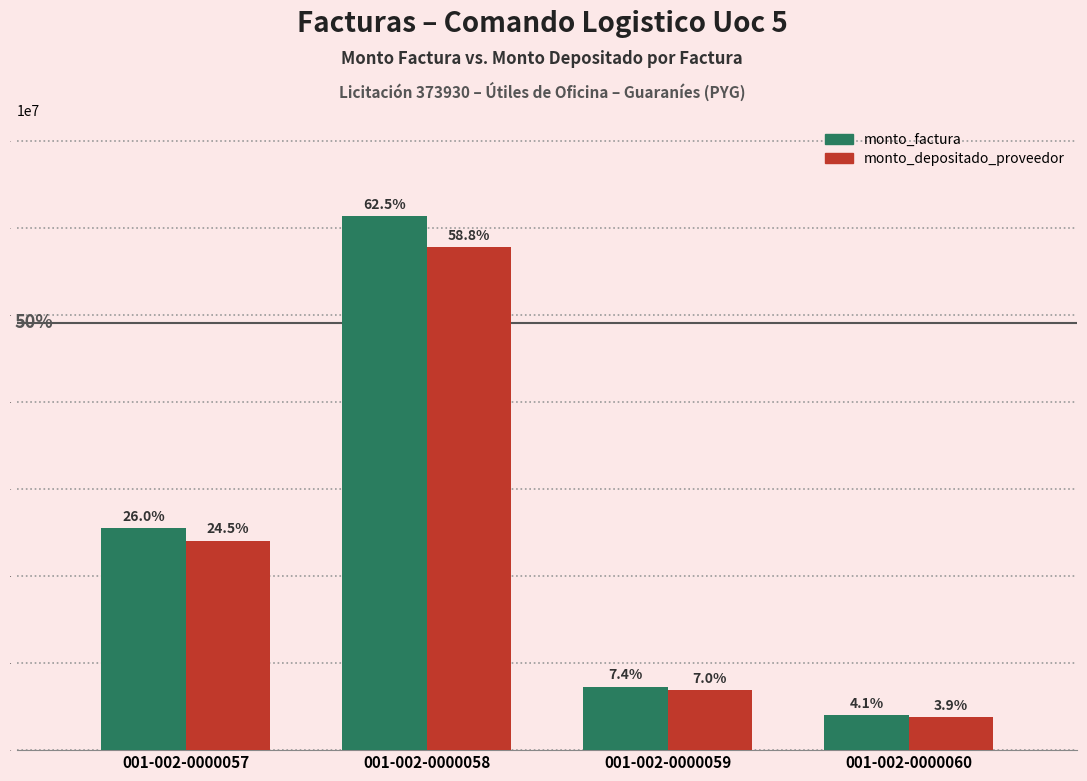

How many groups of bars are there?

4